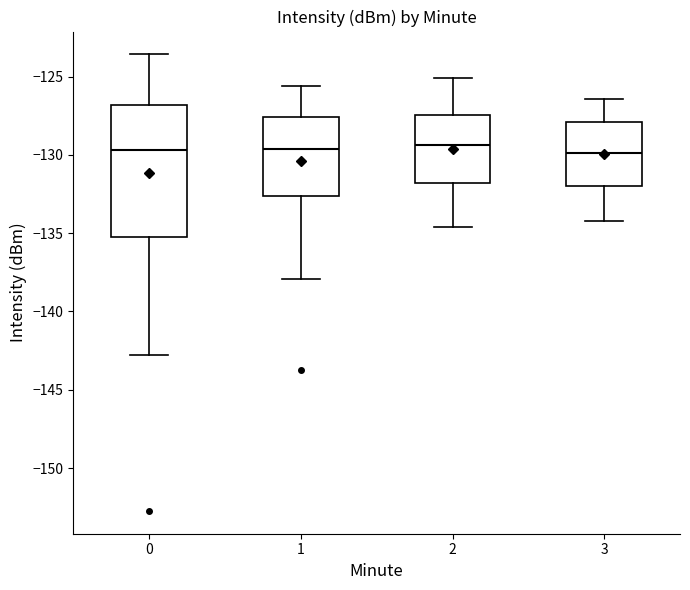

Reading left to right, transcribe this box plot: for each box, give where its median line is, the range the box spans, and where its two whiskers end, as read against the y-axis. The values are not printed on the chart, so give them approximately, as read against the axis.

0: median -129.5, box -135.0 to -127.0, whiskers -143.0 to -123.5
1: median -129.5, box -132.5 to -127.5, whiskers -138.0 to -125.5
2: median -129.5, box -132.0 to -127.5, whiskers -134.5 to -125.0
3: median -130.0, box -132.0 to -128.0, whiskers -134.0 to -126.5